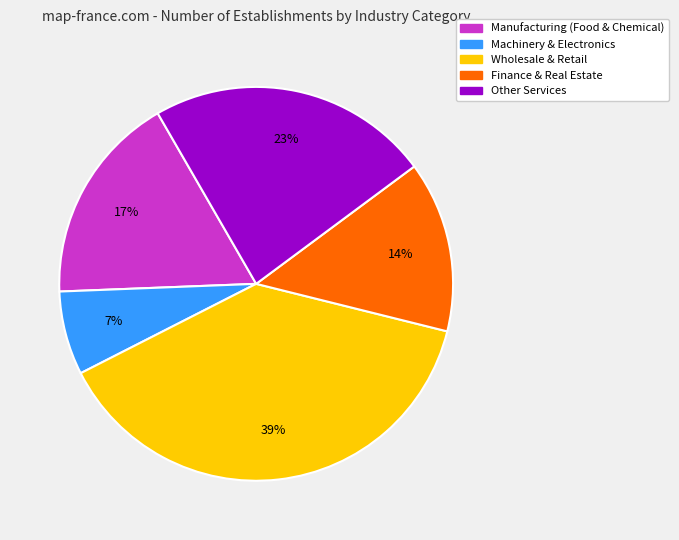

To the nearest percent, what is the difference between the largest and smallest slice percentages?

32%